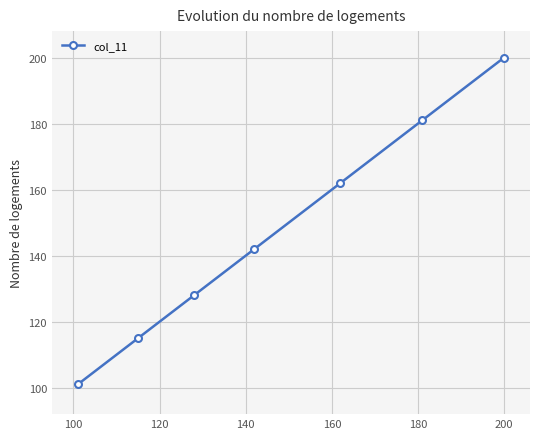

True or false: there are more than 1 points higher than both neighbors.

False